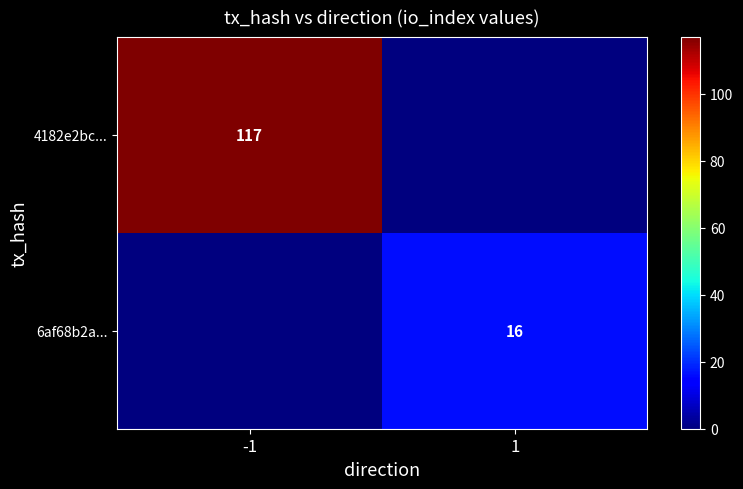

The 6af68b2a... series shows 16 at 1. True or false?

True